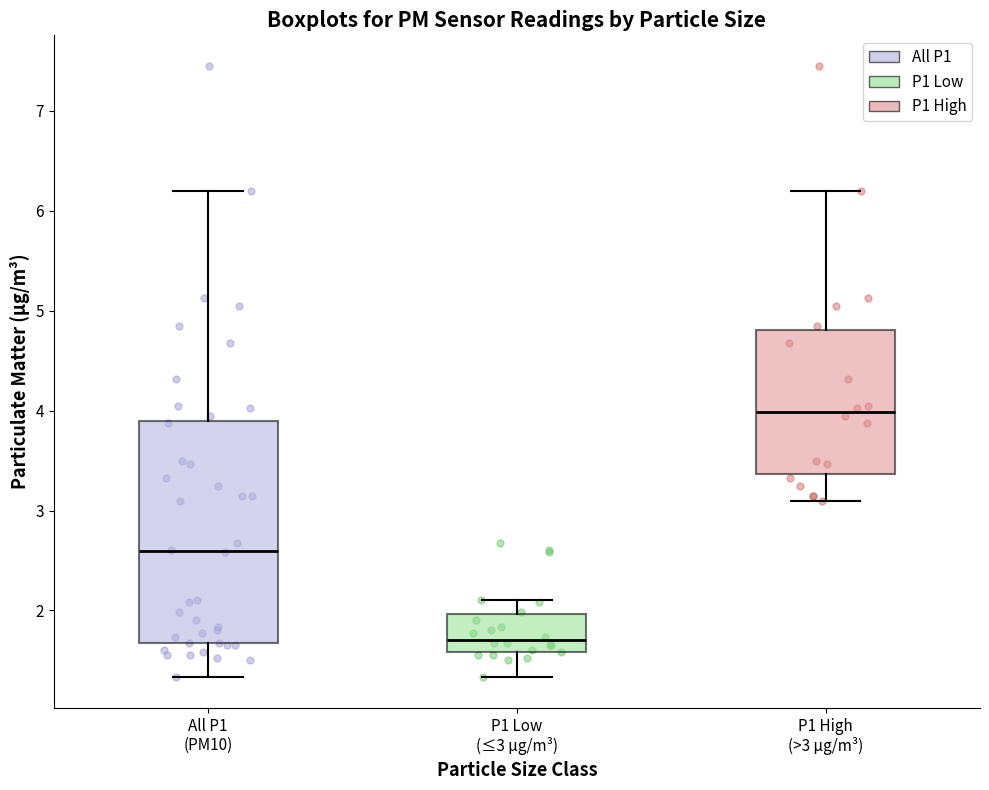

Which box's median line is the lowest?

P1 Low (≤3 µg/m³)